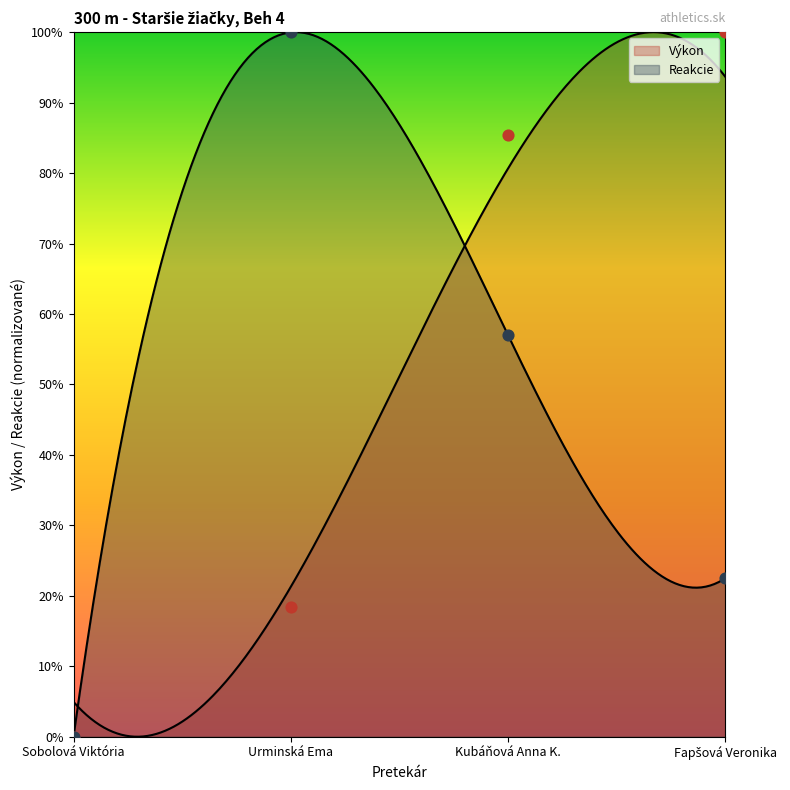

Which series has the widest spread of Y values?

Výkon